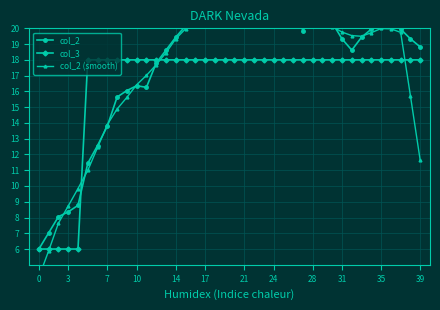

True or false: col_3 has a value of 18.0 at 28.

True